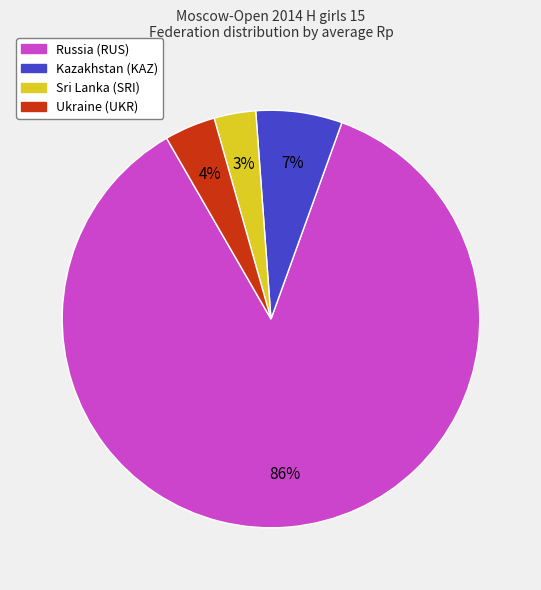

How many segments does this pie chart have?

4